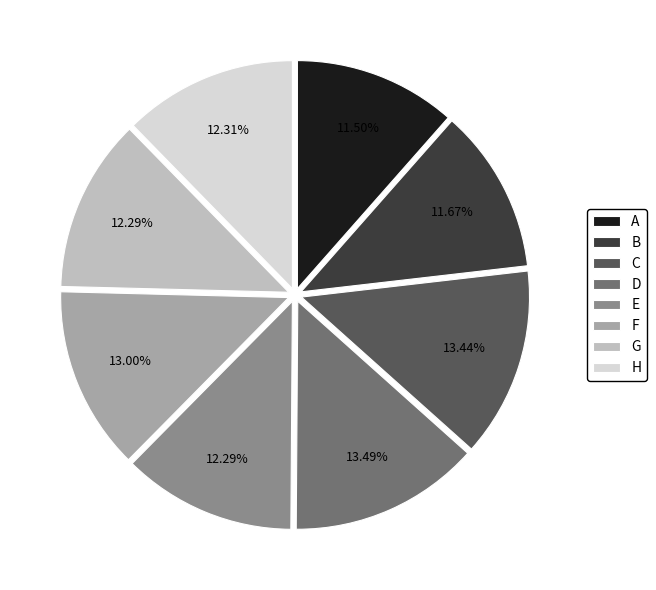

Count the number of slices in the pie.

8